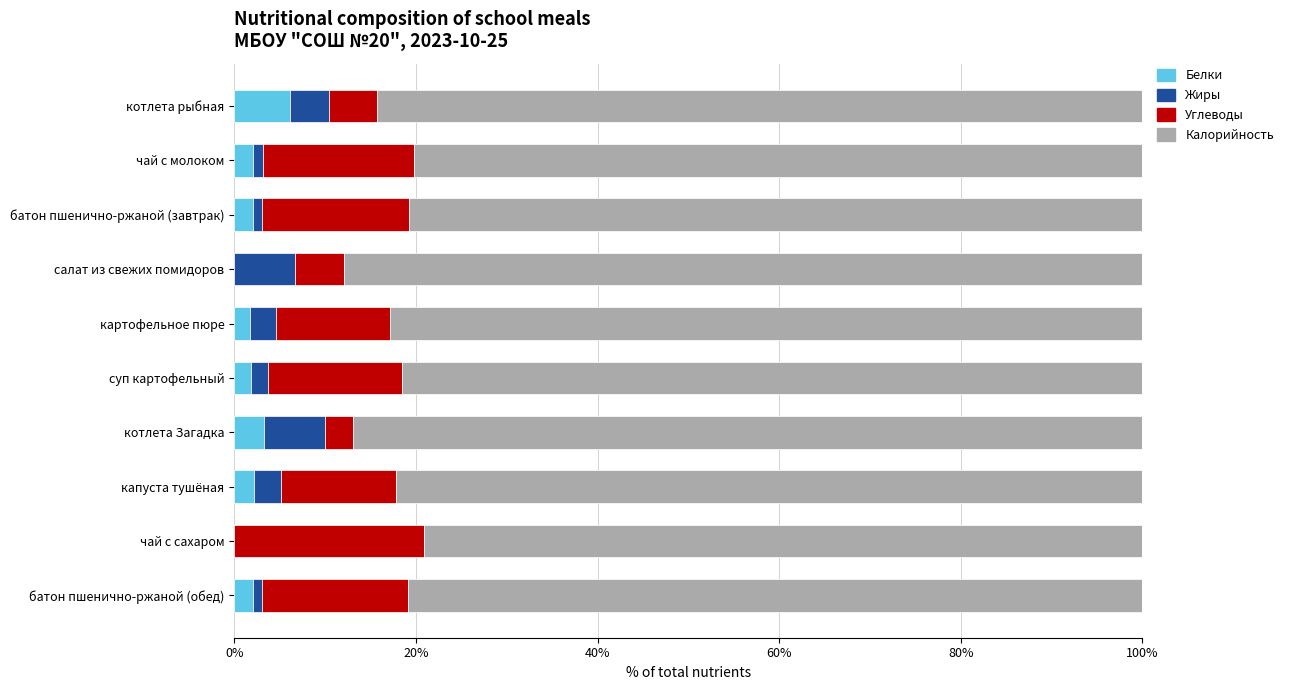

What is the total value across all series at котлета рыбная?

100.0